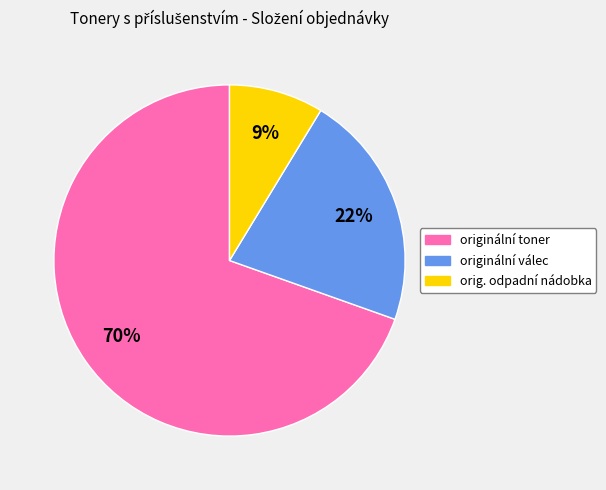

To the nearest percent, what is the difference between the originální toner and originální válec slice percentages?

48%